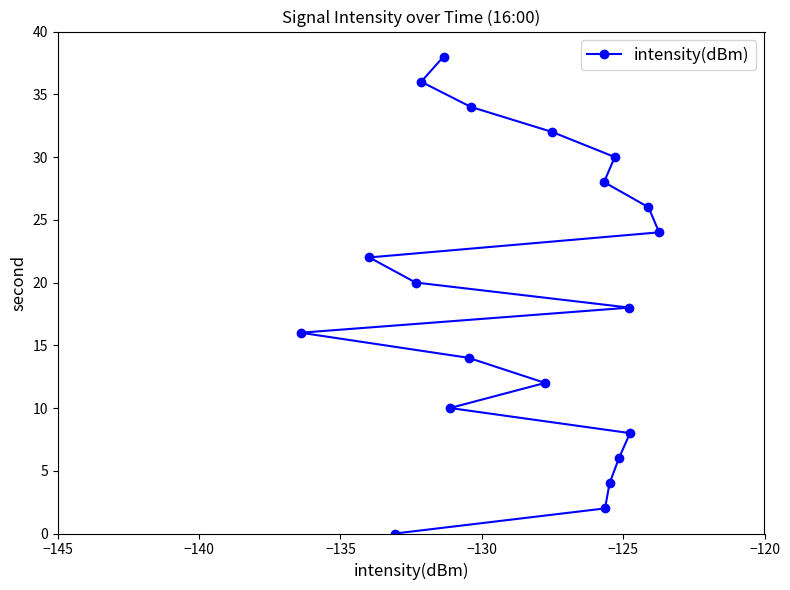

What is the maximum value shown in the chart?

38